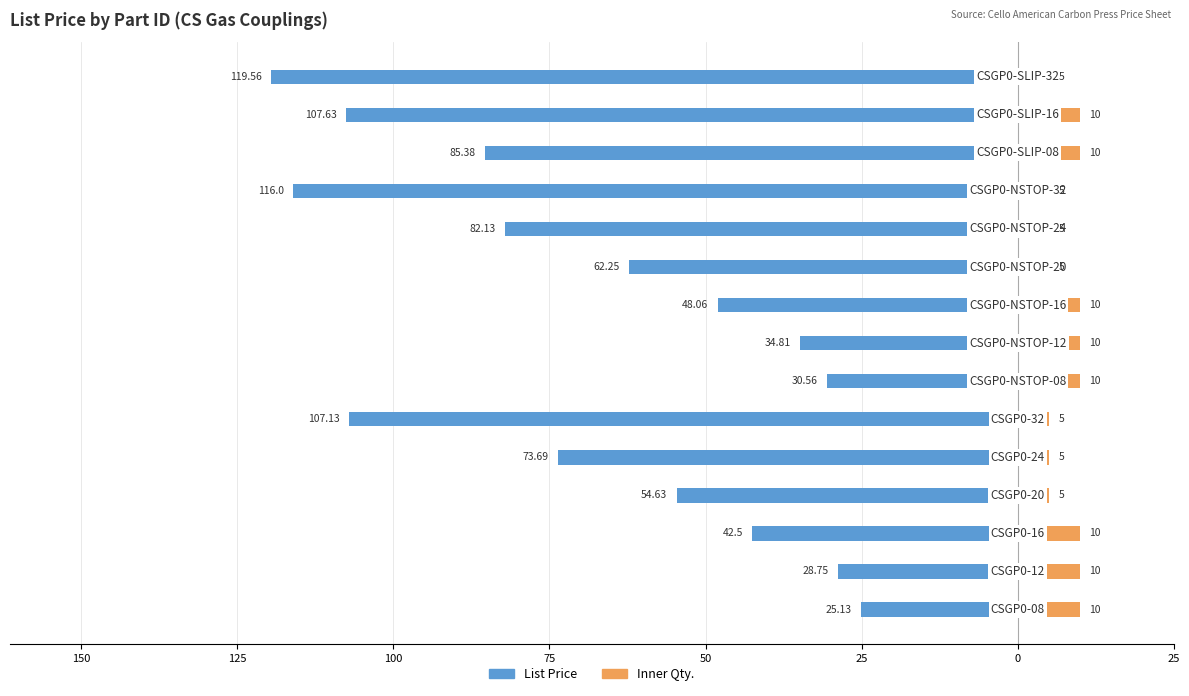

Reading left to right, transcribe all the data shown in this chart.

List Price: -25.1	-28.8	-42.5	-54.6	-73.7	-107.1	-30.6	-34.8	-48.1	-62.2	-82.1	-116.0	-85.4	-107.6	-119.6
Inner Qty.: 10.0	10.0	10.0	5.0	5.0	5.0	10.0	10.0	10.0	5.0	5.0	5.0	10.0	10.0	5.0